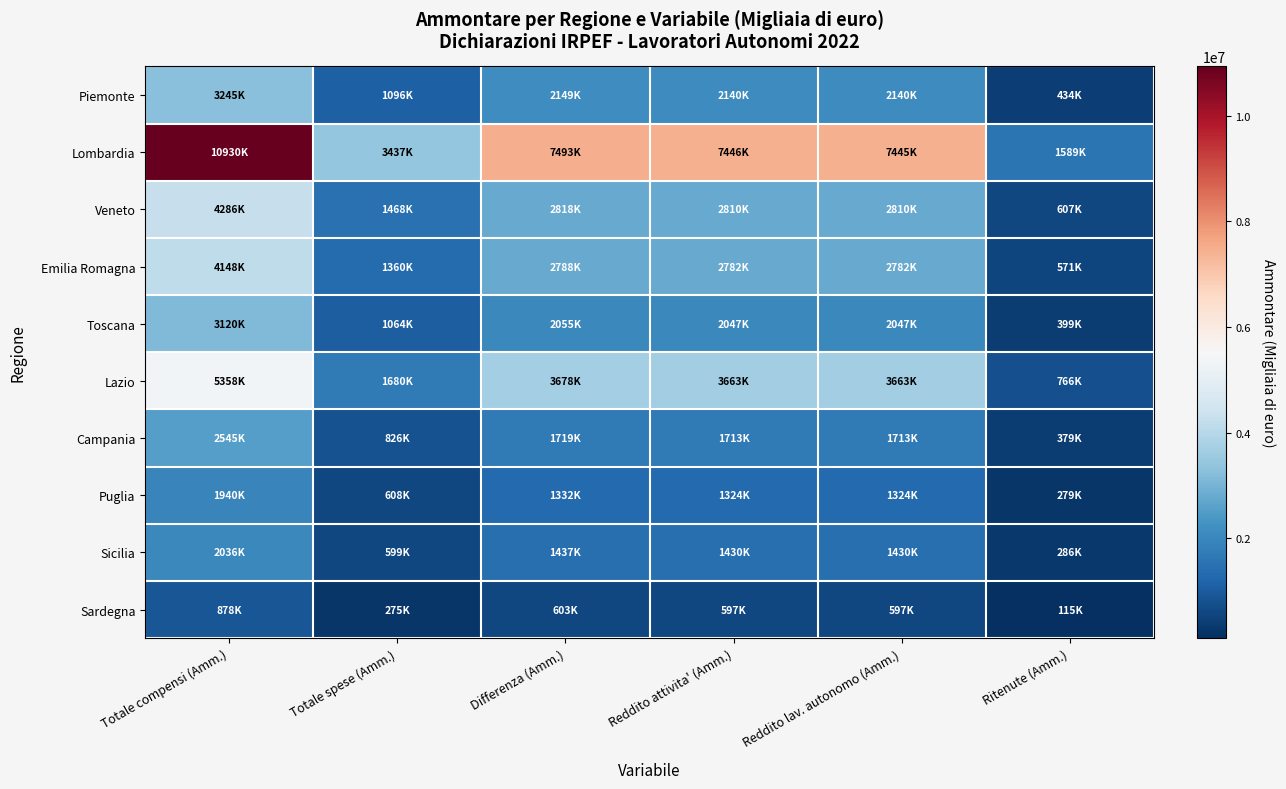

At which category is the sum across all series the highest?

Totale compensi (Amm.)